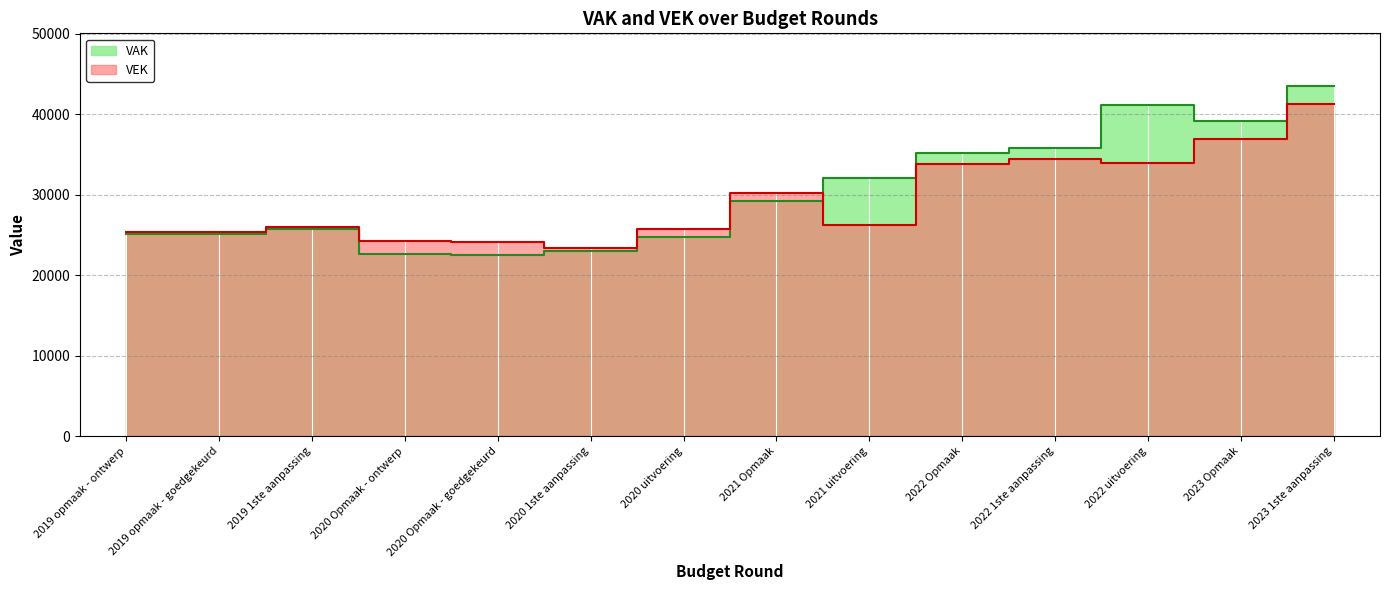

What is the total value across all series at 2022 1ste aanpassing?

70287